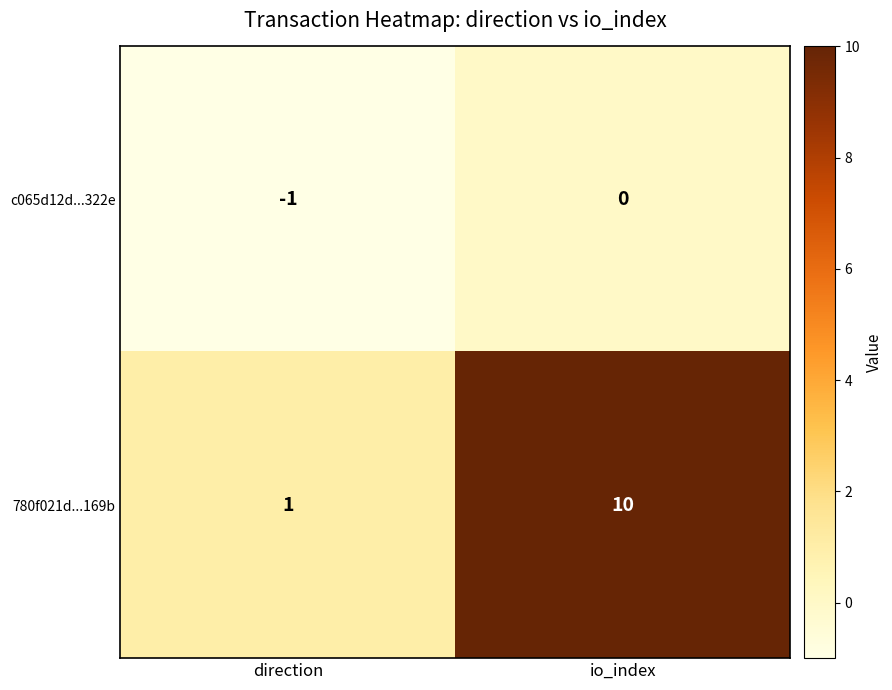

At how many categories does at least one series exceed 4?

1